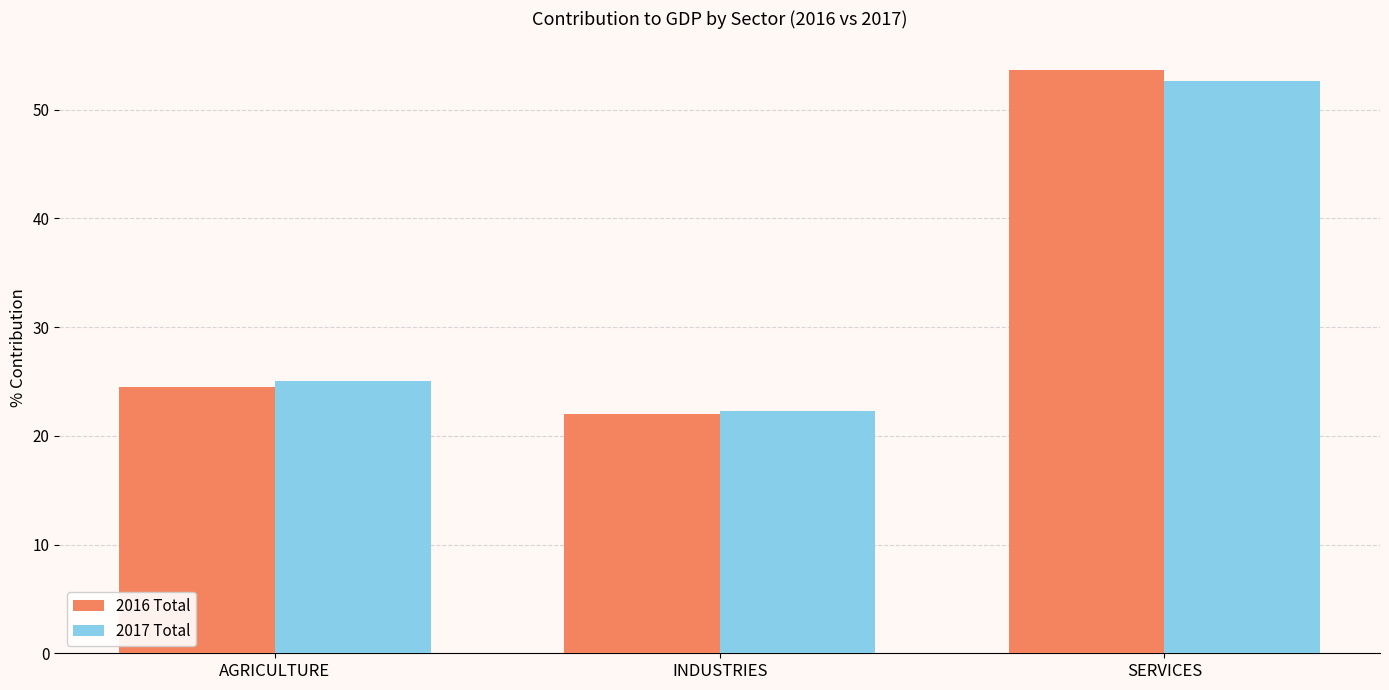

True or false: 2016 Total has a value of 24.4 at AGRICULTURE.

True